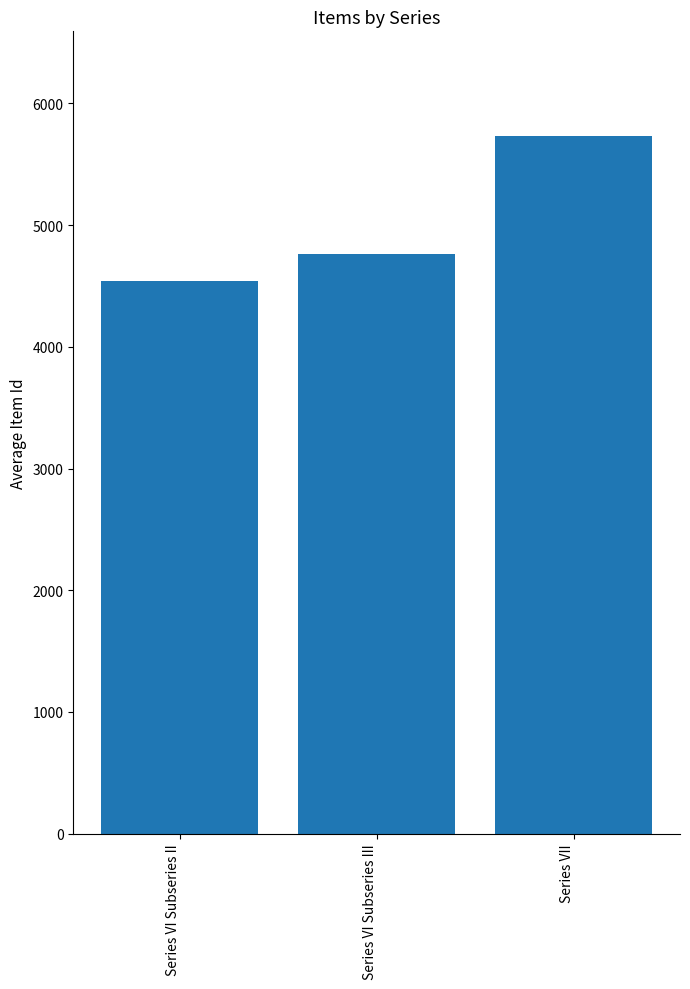

Reading right to left, extract all data points from this chart.

Series VII=5733.0	Series VI Subseries III=4765.5	Series VI Subseries II=4542.0